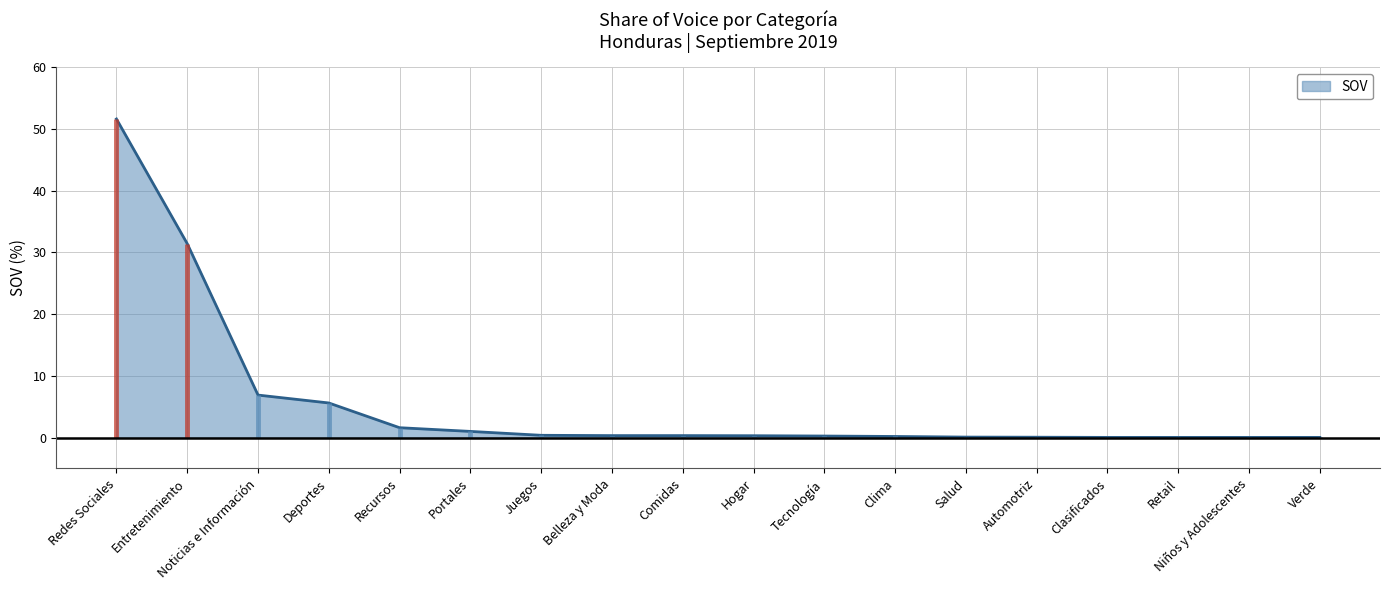

True or false: the data has more than 1 interior local peaks.

False